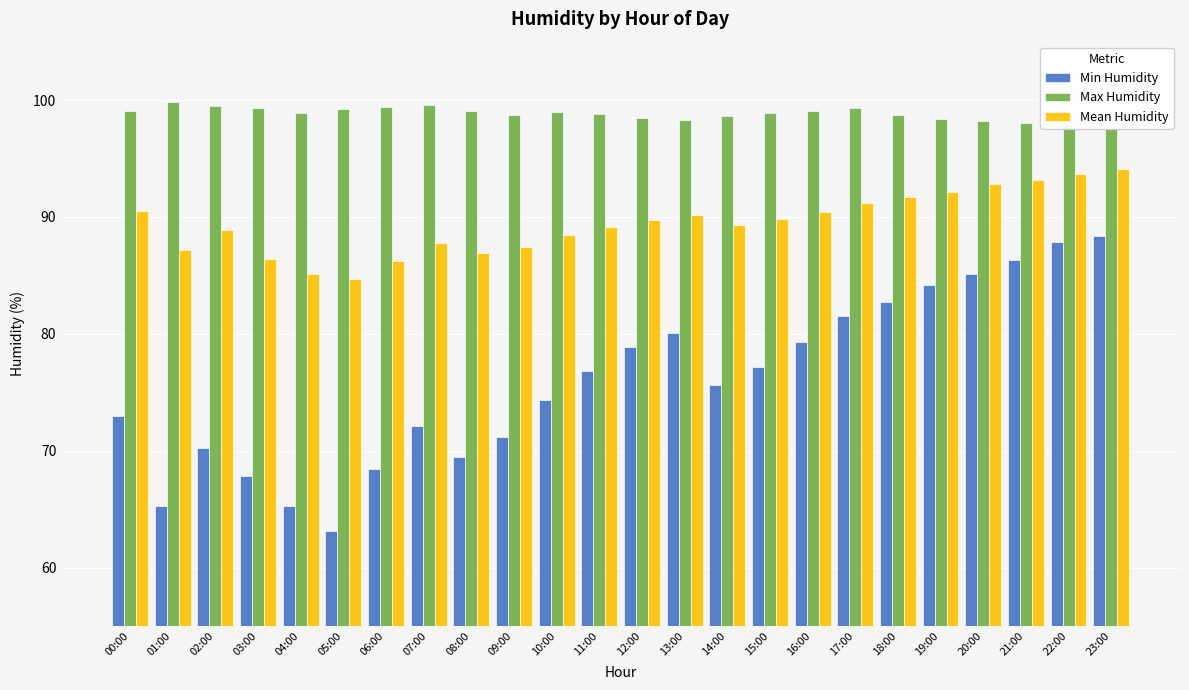

The value of Mean Humidity at 20:00 is 92.8. True or false?

True